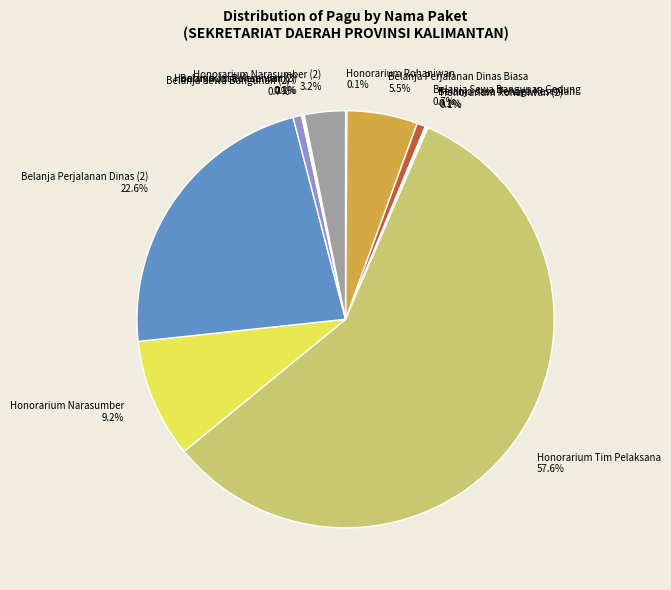

Does Honorarium Tim Pelaksana account for over 50% of the chart?

Yes